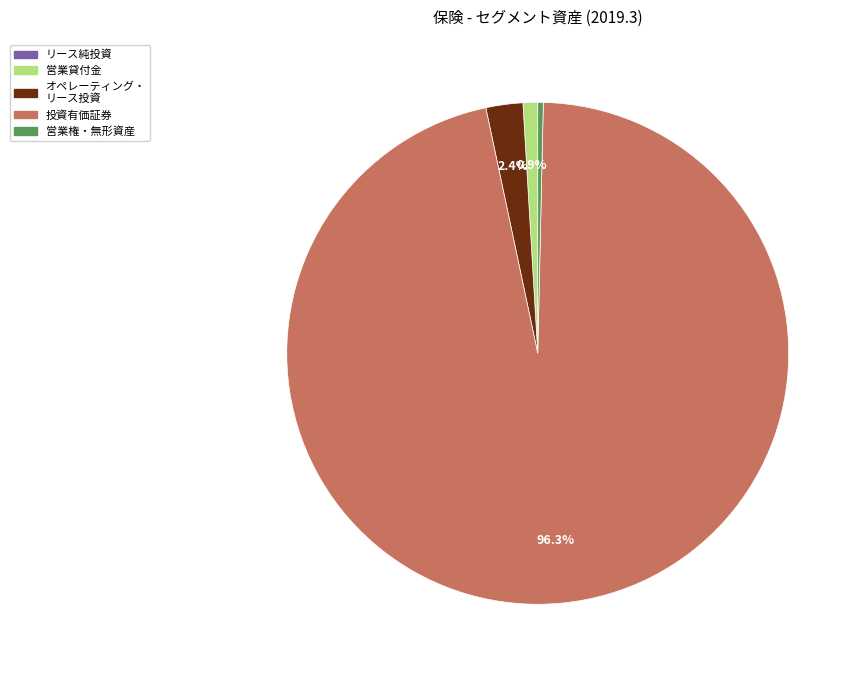

Is there a majority slice in this chart?

Yes